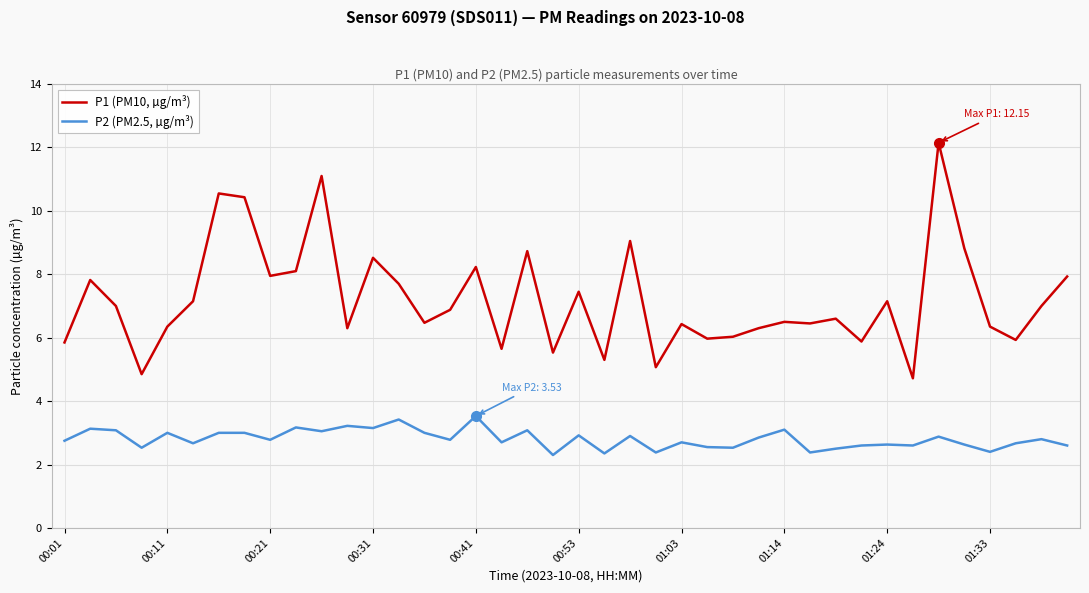

True or false: P2 (PM2.5, µg/m³) and P1 (PM10, µg/m³) intersect in this chart.

False